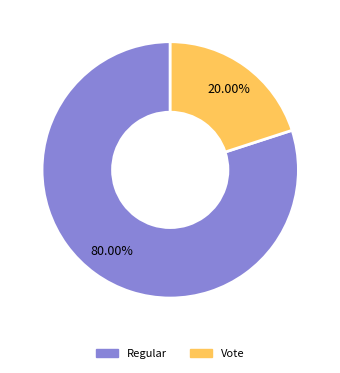

What percentage is the Regular slice, to the nearest percent?

80%